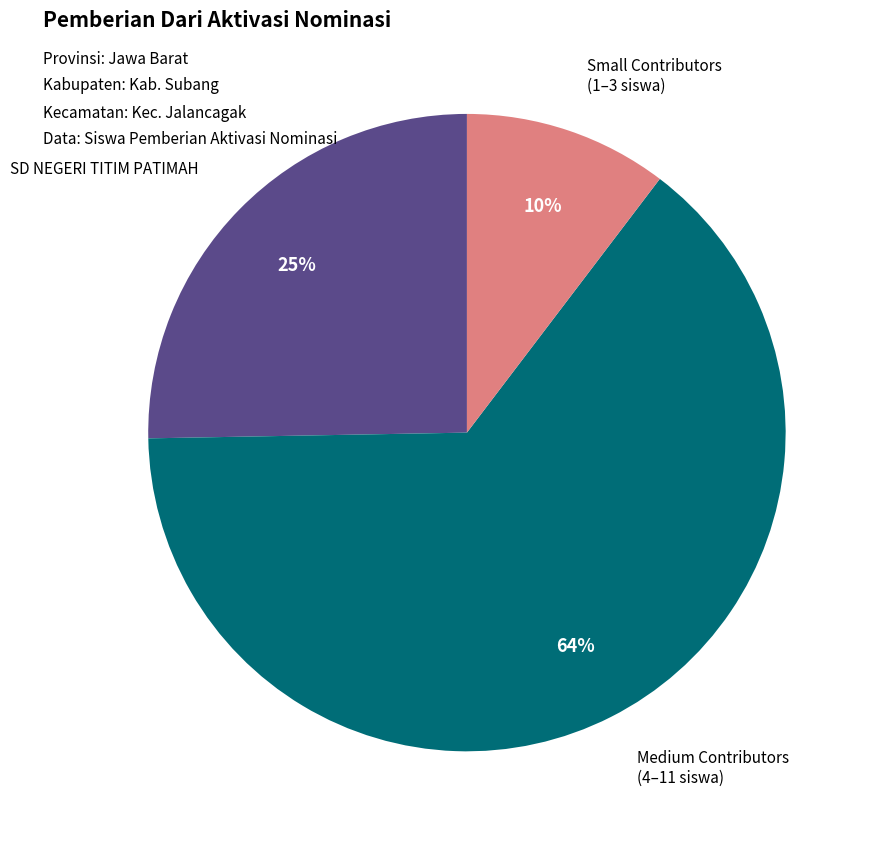

Is there any slice that represents more than half of the pie?

Yes